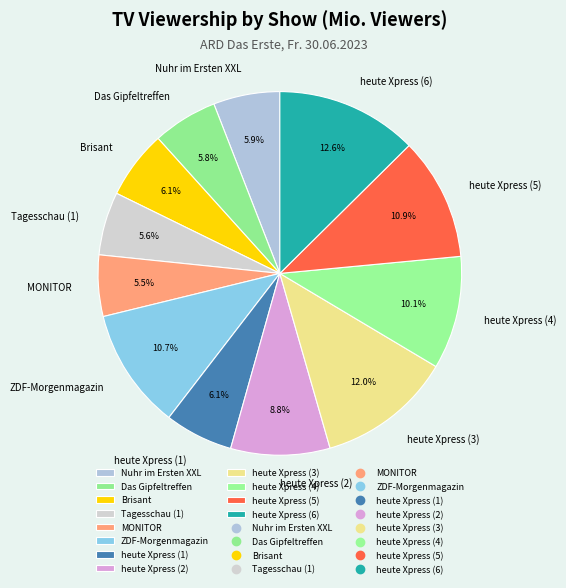

Is heute Xpress (4) the majority of the pie?

No